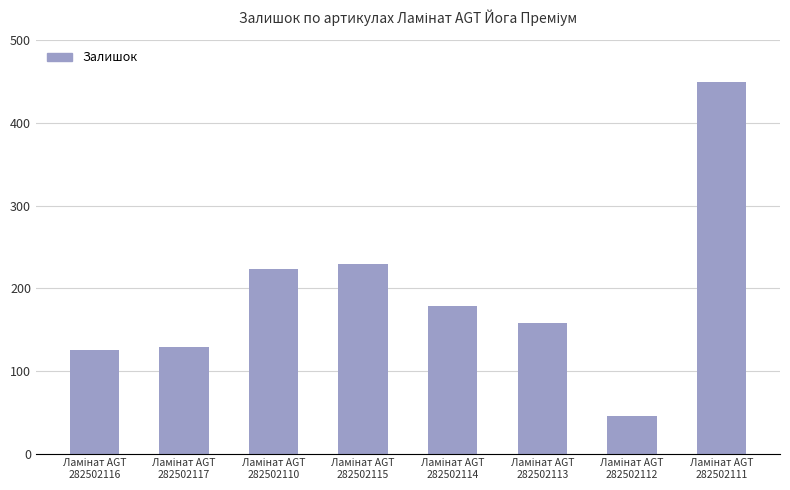

What is the average value?

192